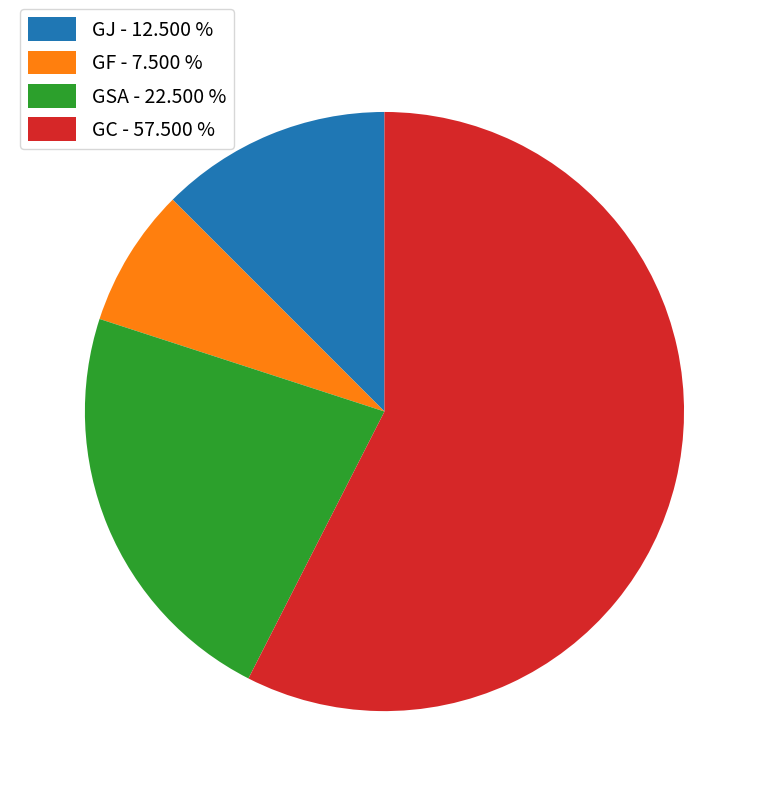

Does GSA - 22.500 % account for over 50% of the chart?

No